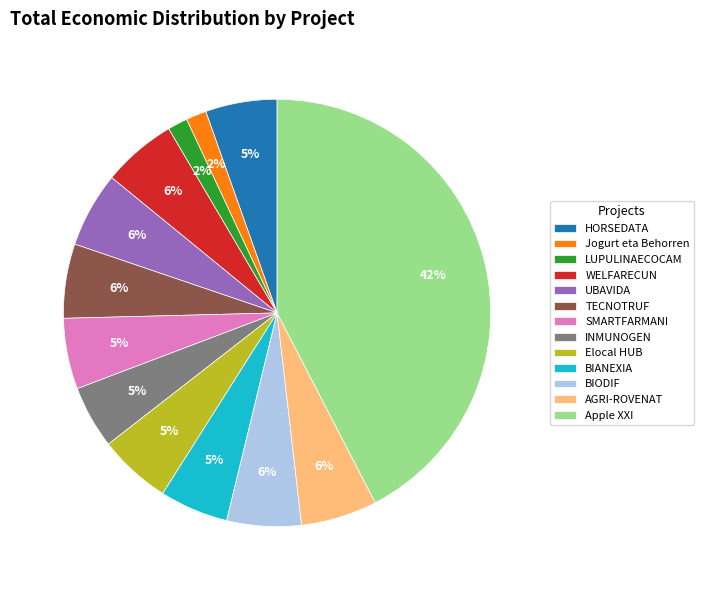

Is the sum of BIODIF and LUPULINAECOCAM greater than half?

No